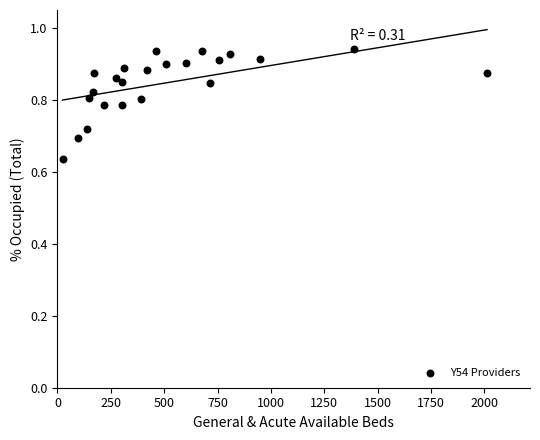

What is the range of X values (max minus min)?

1988.3